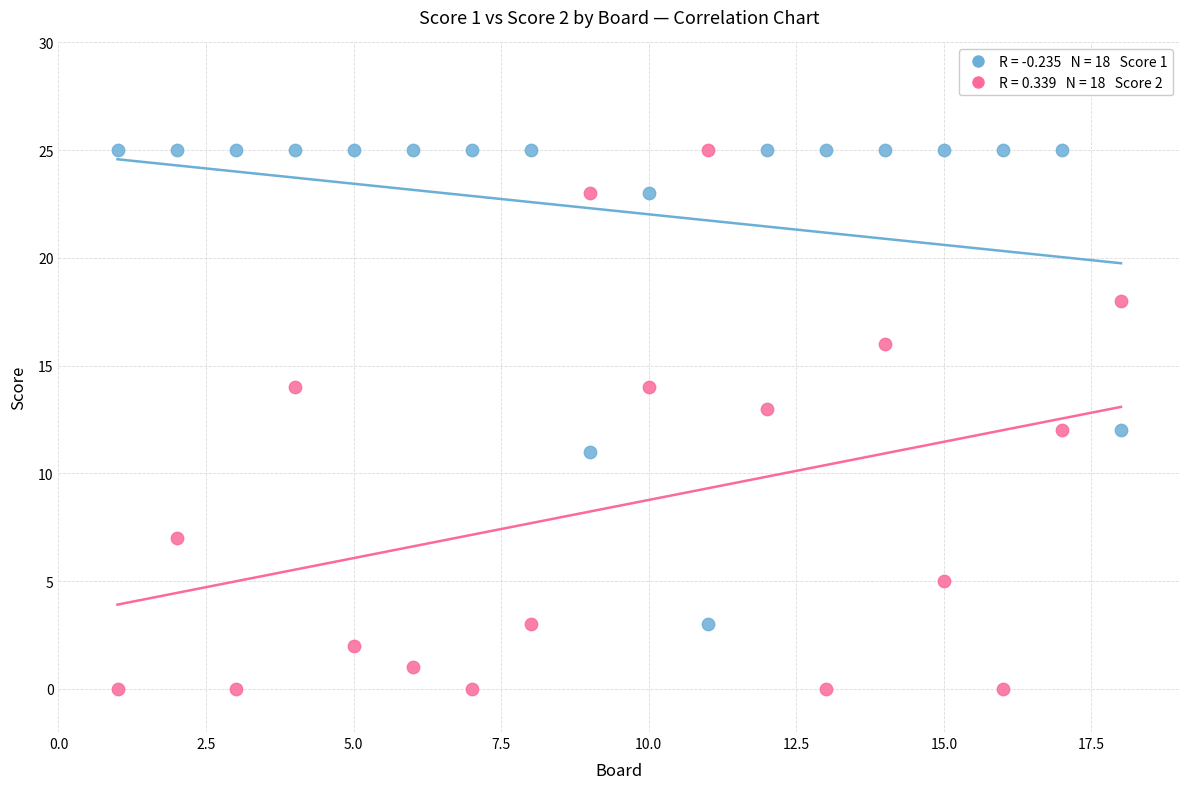

Across all data points, what is the range of Y values (max minus min)?

25